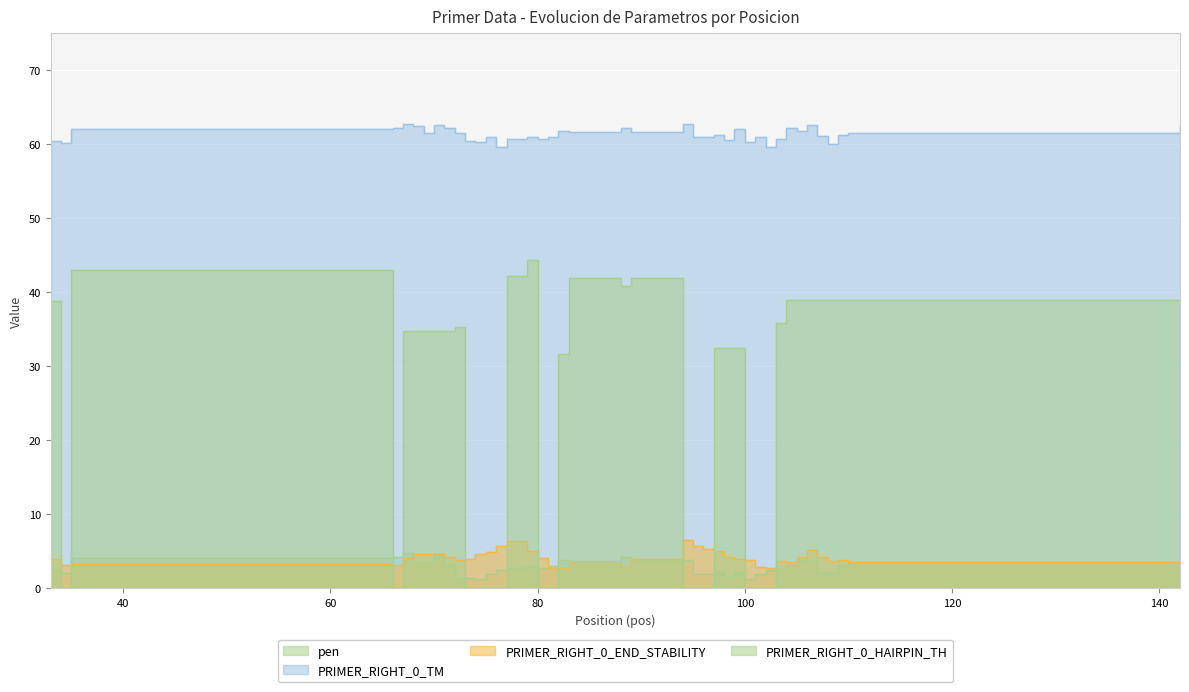

True or false: PRIMER_RIGHT_0_TM has a value of 96.3 at 76.

False